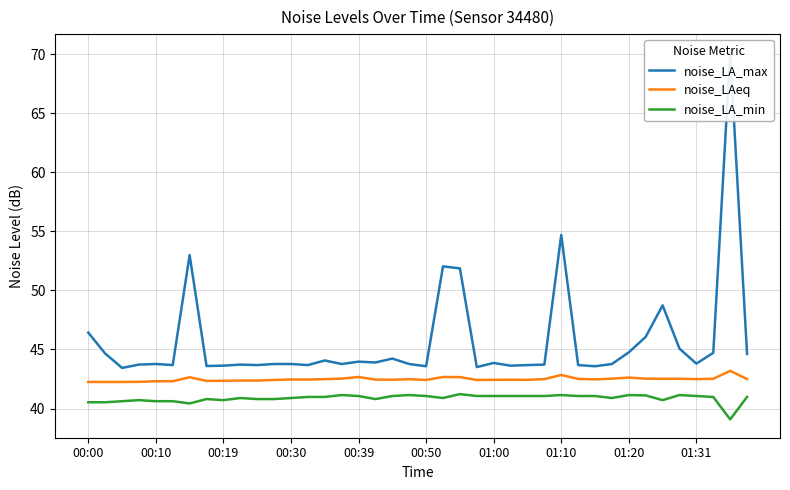

What is the difference between the second highest and minimum values in the noise_LAeq series?

0.6